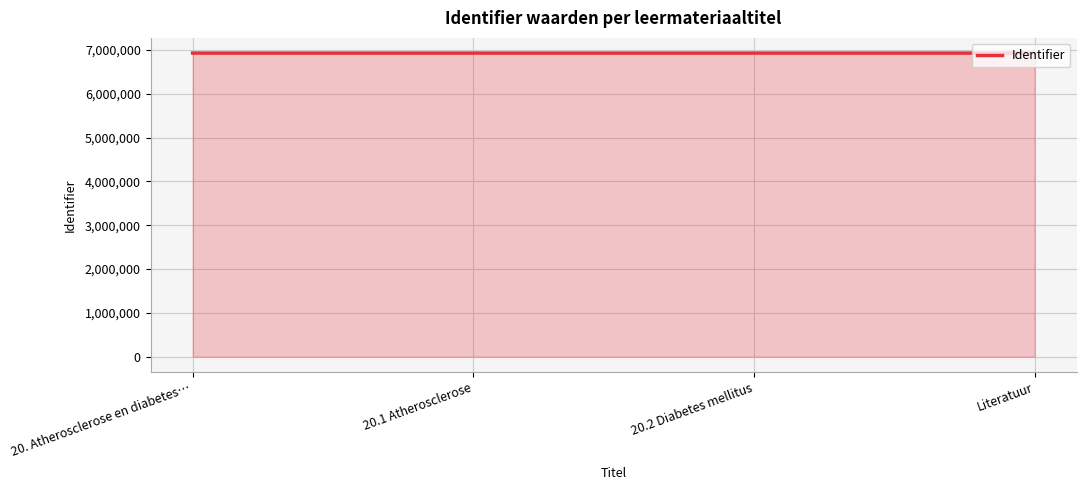

What is the sum of the values at 20.1 Atherosclerose and 20.2 Diabetes mellitus?

13857861